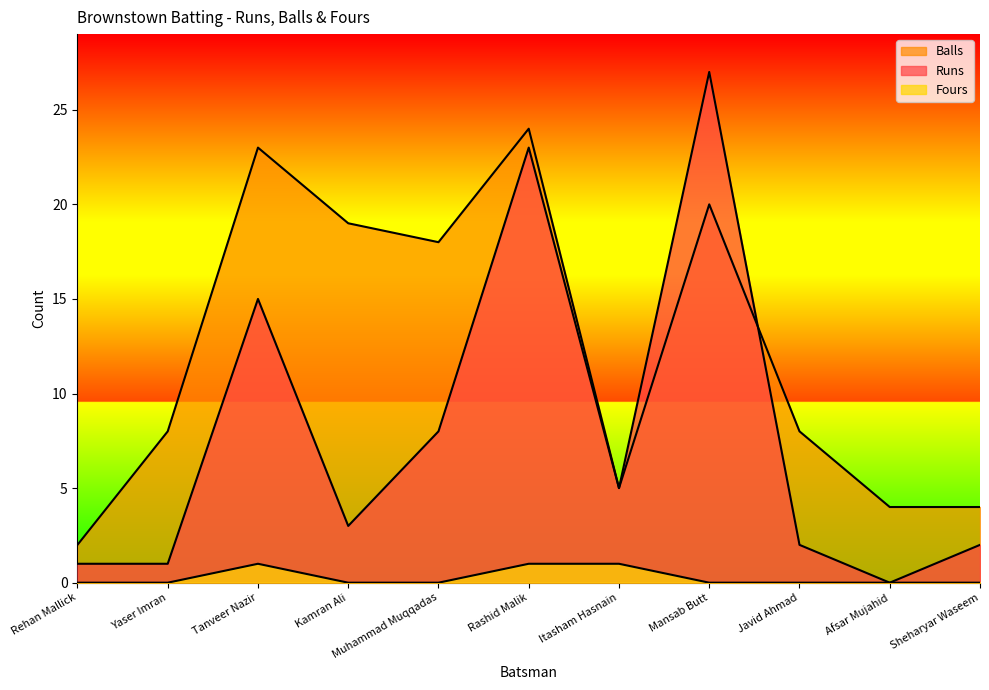

Reading left to right, list all the values displayed in this chart.

Runs: 1	1	15	3	8	23	5	27	2	0	2
Balls: 2	8	23	19	18	24	5	20	8	4	4
Fours: 0	0	1	0	0	1	1	0	0	0	0